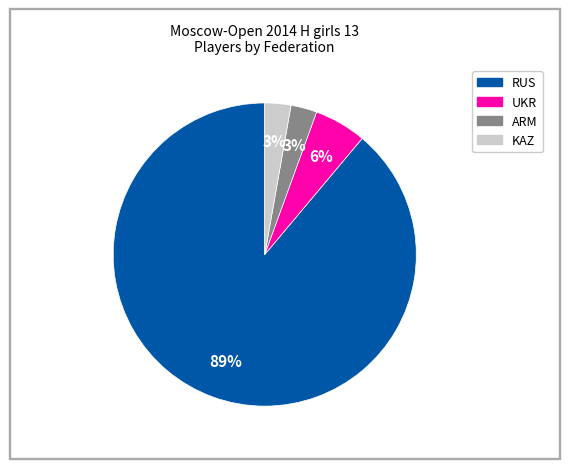

To the nearest percent, what is the average slice percentage?

25%